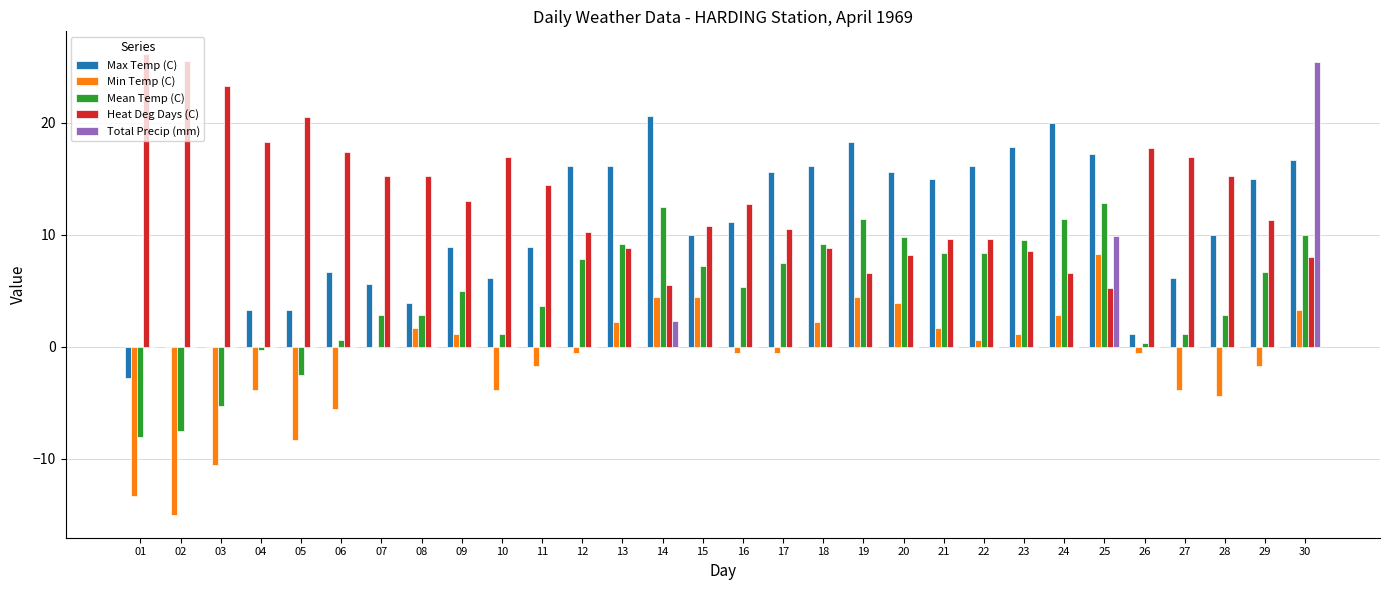

Does the chart contain stacked bars?

No